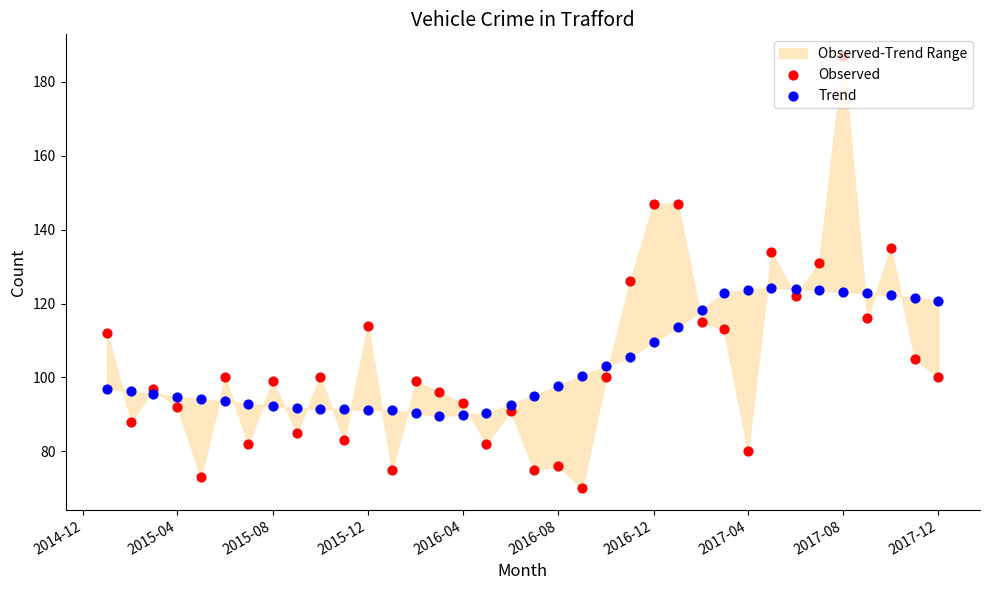

Which series reaches the maximum Y coordinate?

Observed